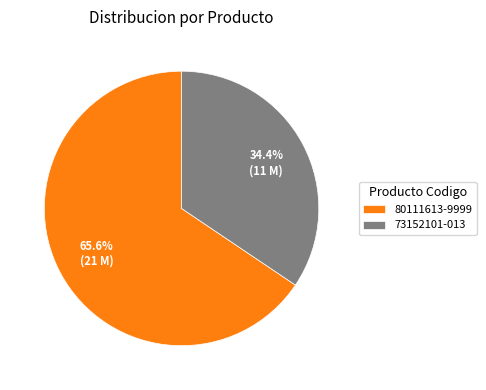

To the nearest percent, what is the combined percentage of 80111613-9999 and 73152101-013?

100%